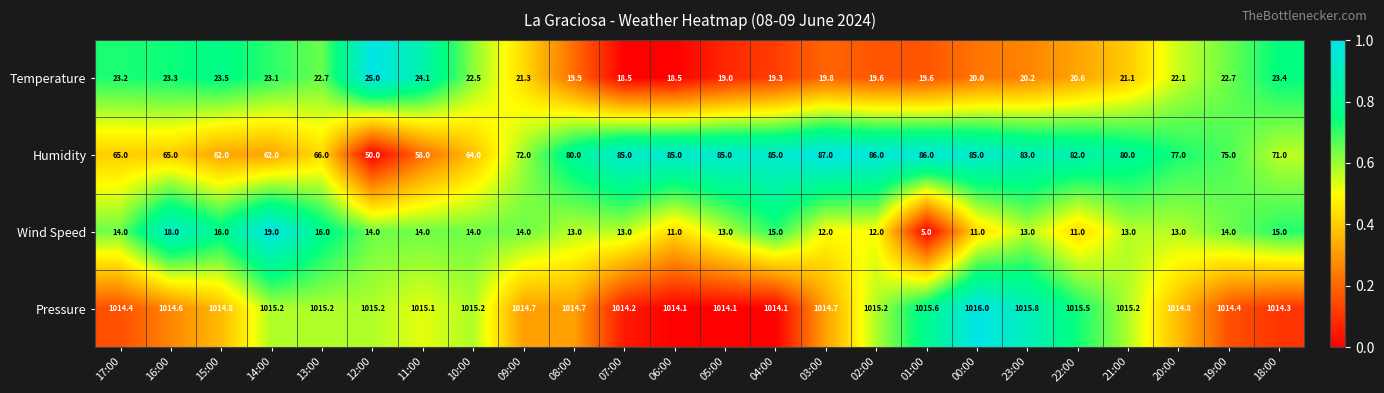

Which series has the largest total across all categories?

Pressure